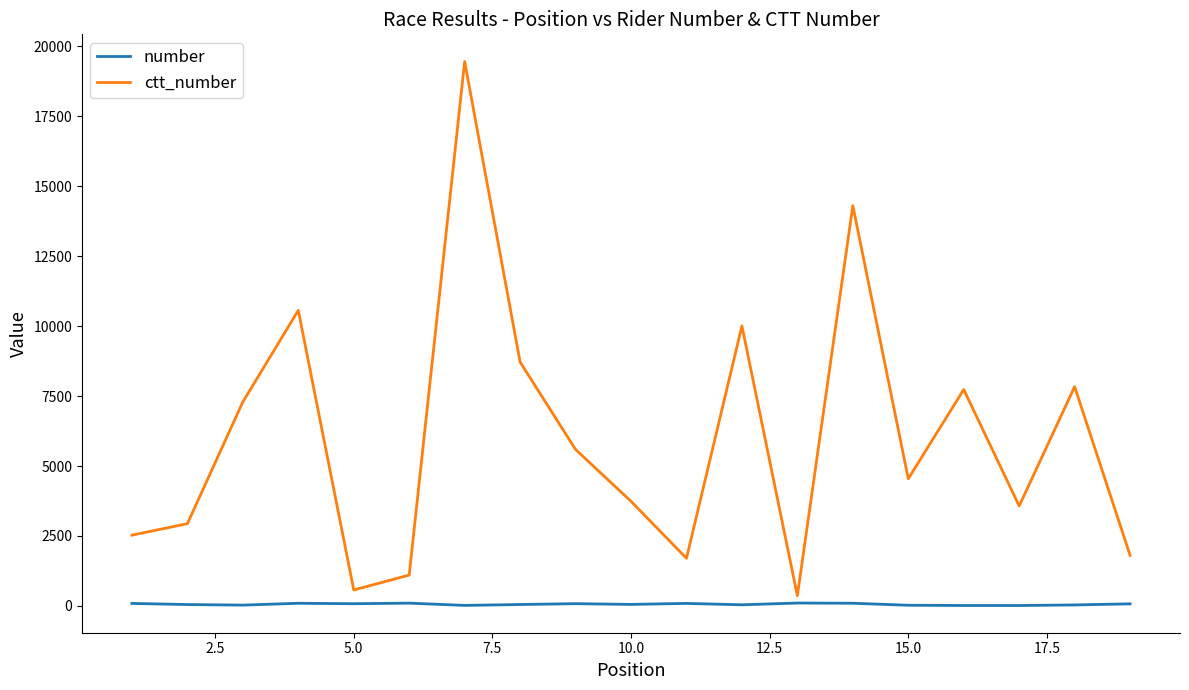

Rank the series by their average value, from lowest to highest.

number, ctt_number